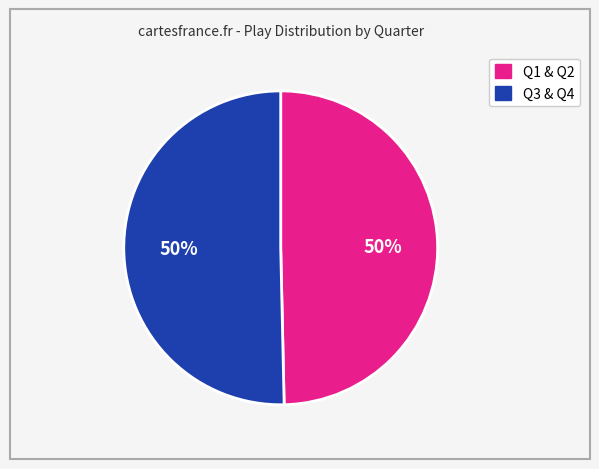

To the nearest percent, what is the average slice percentage?

50%